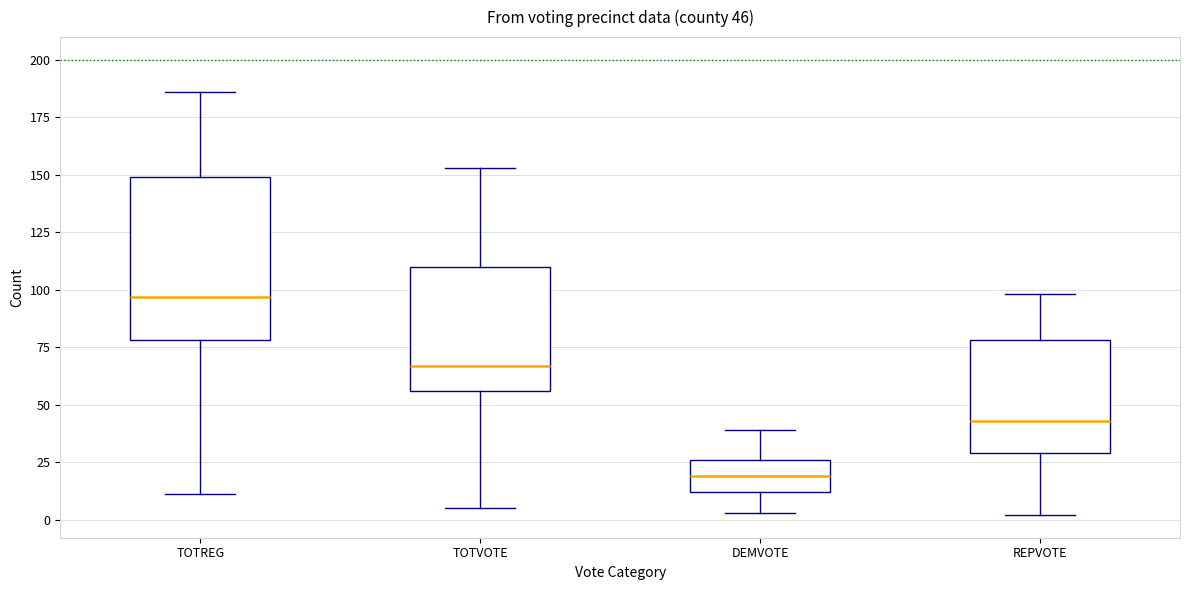

Which box is the tallest, from its lower edge to its upper edge?

TOTREG